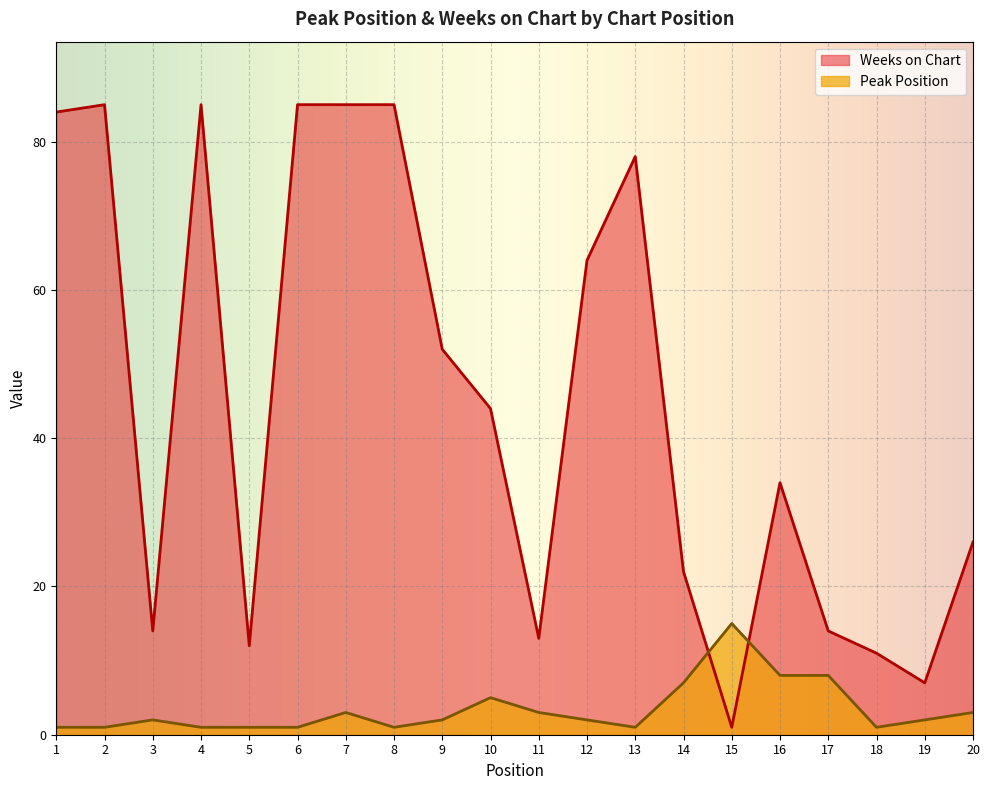

Where is the first local maximum for Peak Position?

3